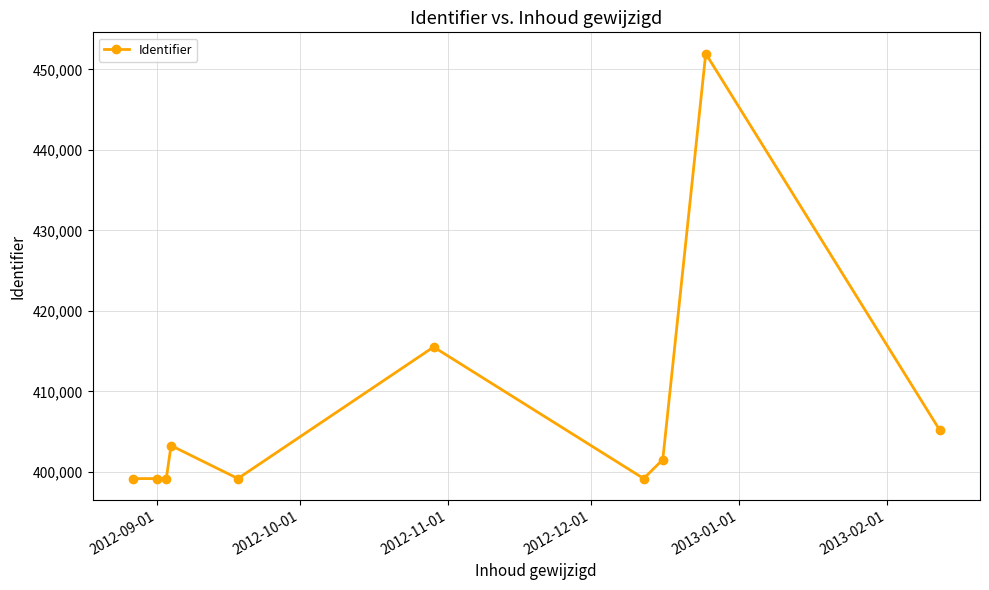

What is the smallest value displayed?

399152